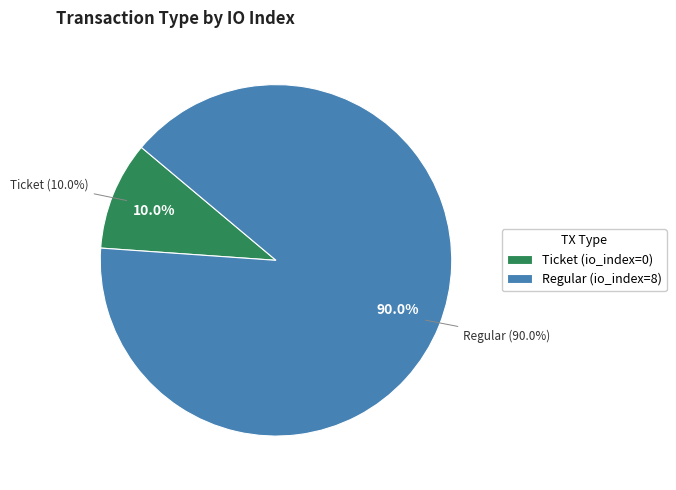

Rank the categories by value from highest to lowest.

Regular, Ticket